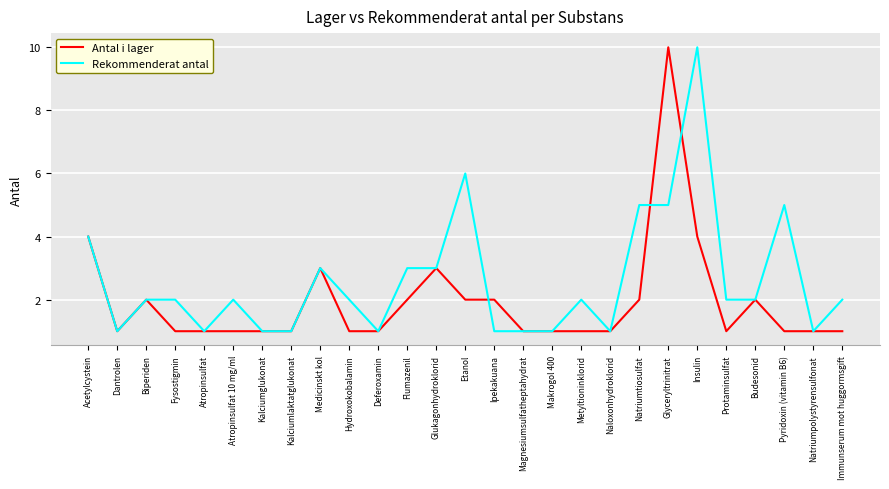

What position from the left is Natriumtiosulfat?

20